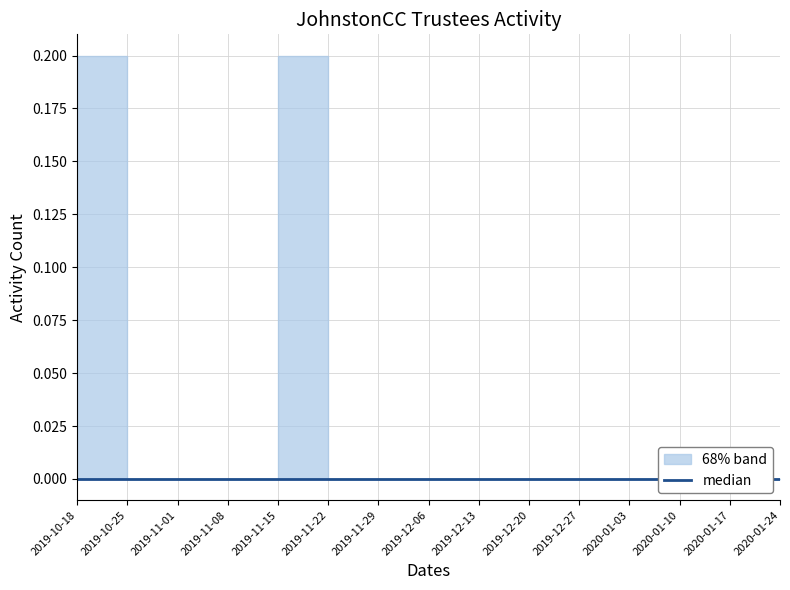

True or false: JohnstonCC_Trustees_0003 and JohnstonCC_Trustees_0006 intersect in this chart.

False